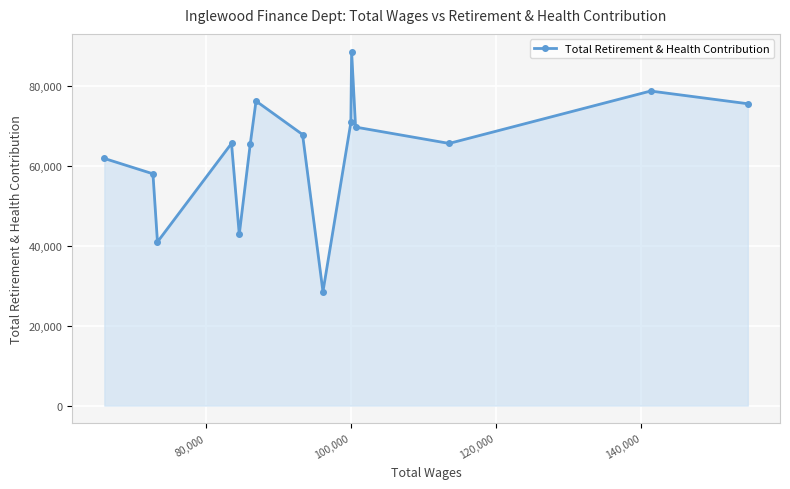

What is the difference between the maximum and minimum values?

60151